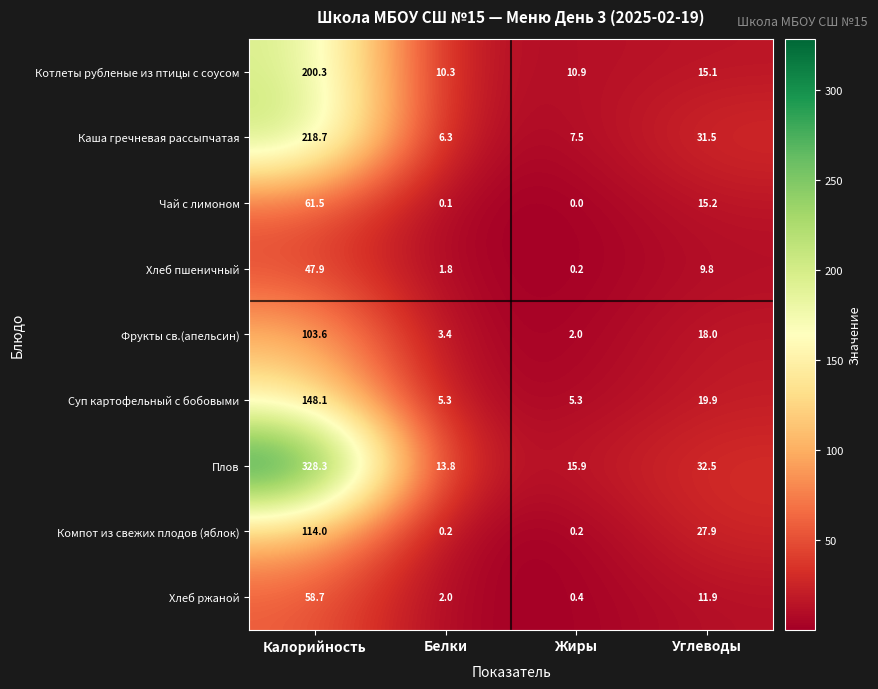

Rank the series by their maximum value, from lowest to highest.

Хлеб пшеничный, Хлеб ржаной, Чай с лимоном, Фрукты св.(апельсин), Компот из свежих плодов (яблок), Суп картофельный с бобовыми, Котлеты рубленые из птицы с соусом, Каша гречневая рассыпчатая, Плов